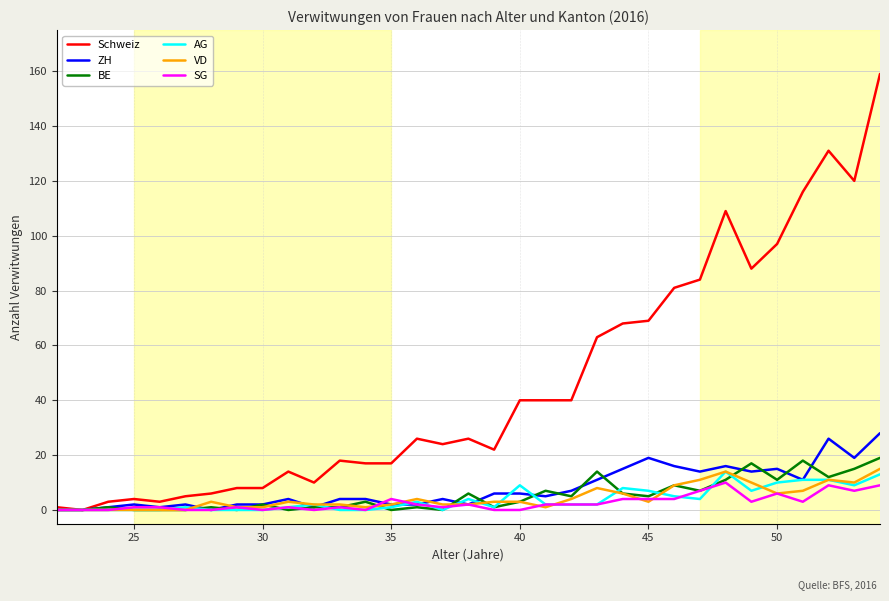

What is the difference between the maximum and minimum values in the ZH series?

28